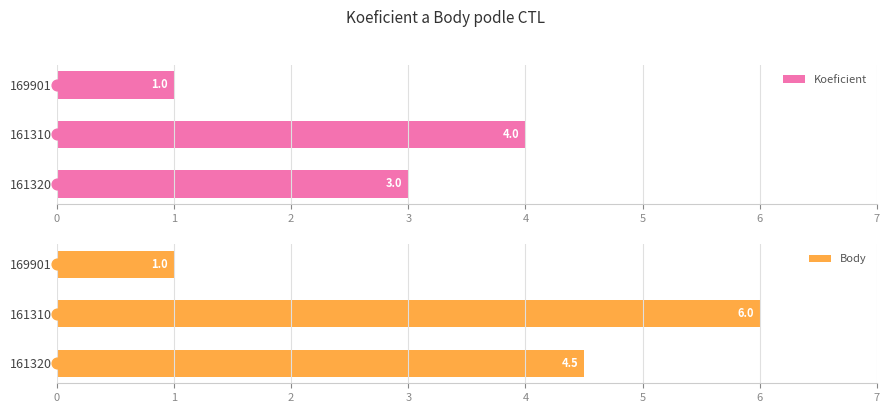

What are all the series names shown in the legend?

Koeficient, Body